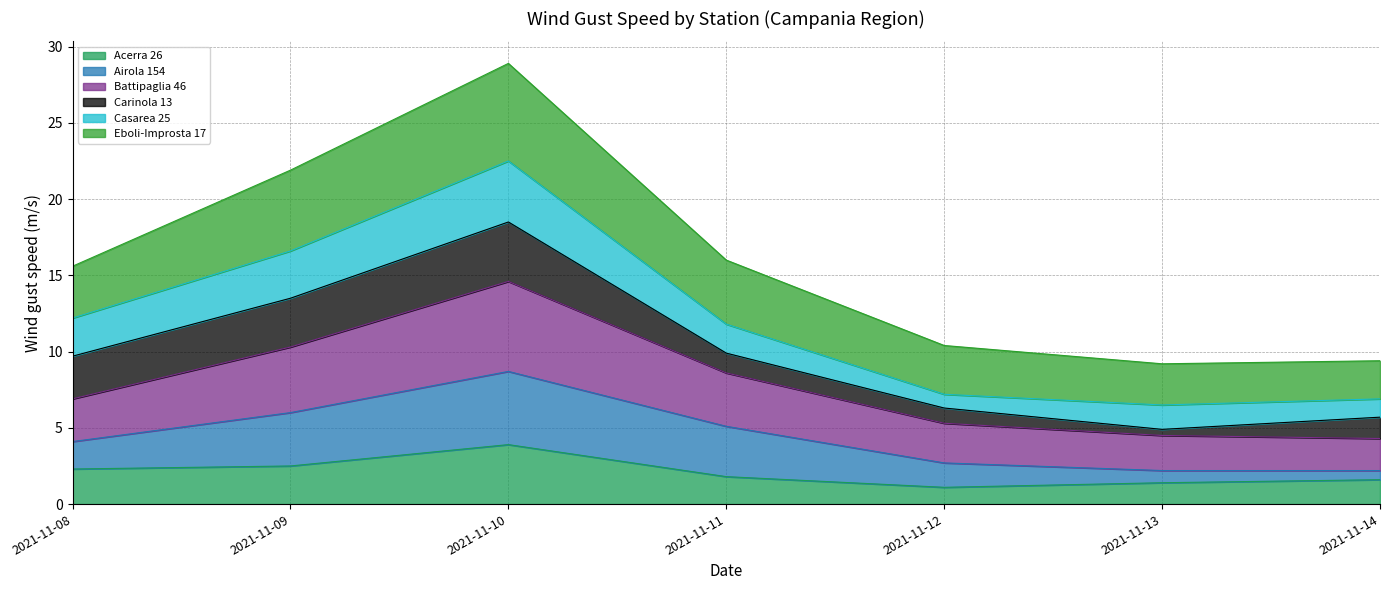

Is it true that Acerra 26 equals 5.6 at 2021-11-10?

False